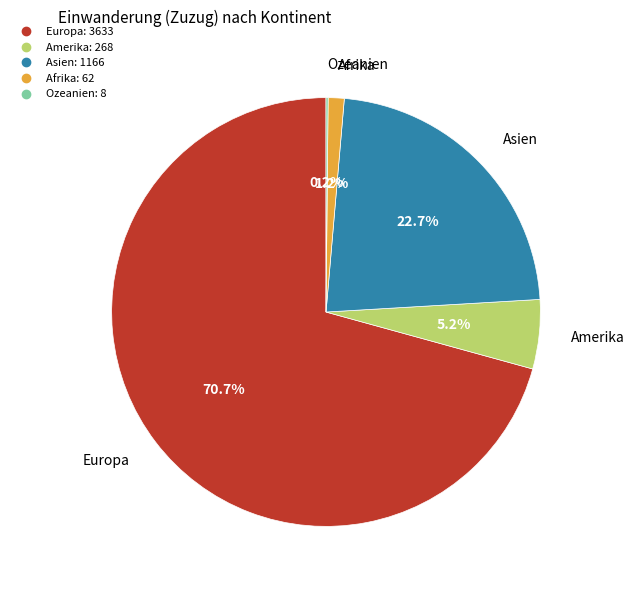

Combined, do Afrika and Europa account for over 50%?

Yes